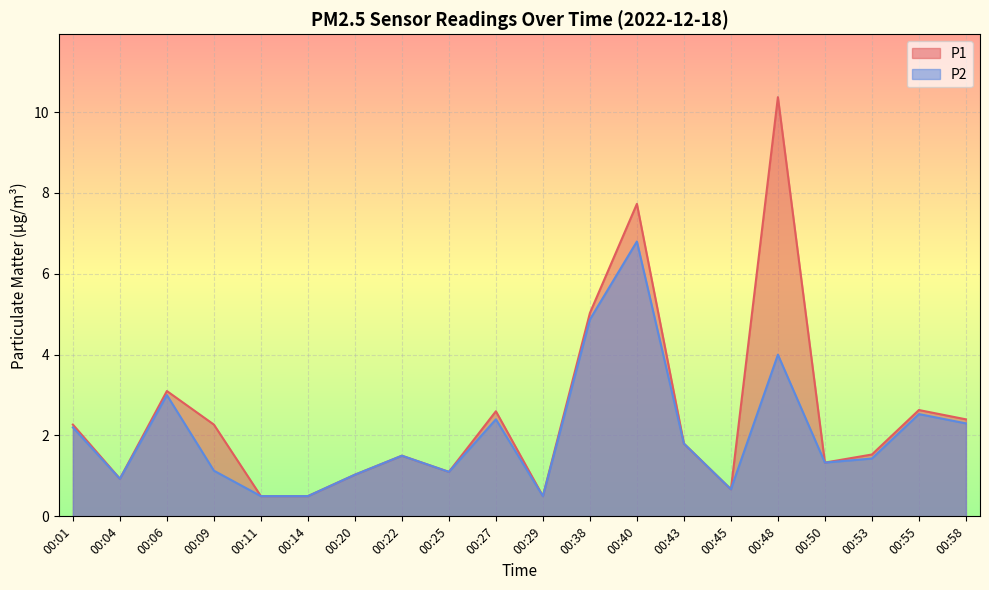

True or false: P1 has more than 2 points higher than both neighbors.

True